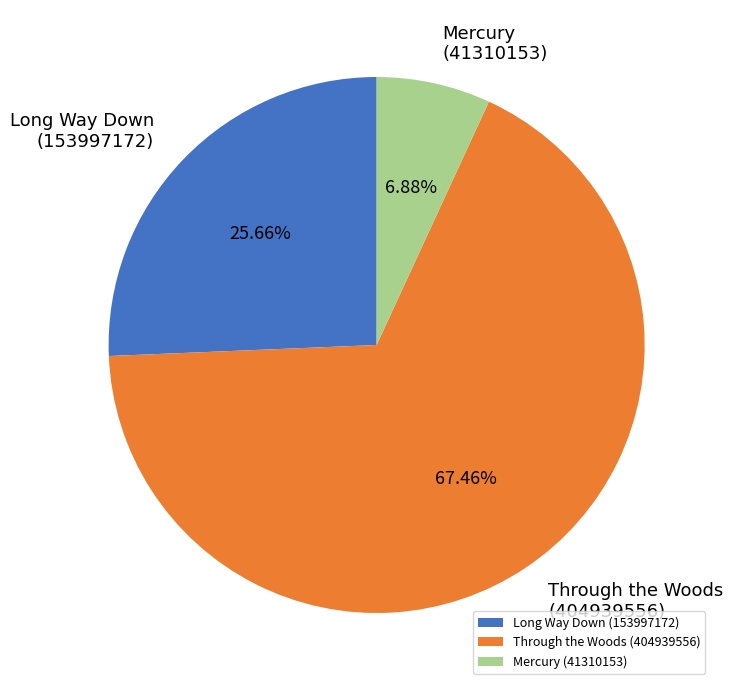

Rank the categories by value from lowest to highest.

Mercury (41310153), Long Way Down (153997172), Through the Woods (404939556)